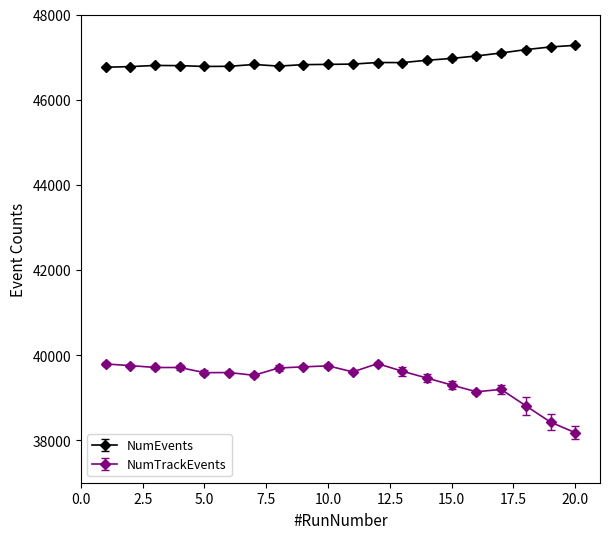

True or false: NumEvents has more than 2 points higher than both neighbors.

True